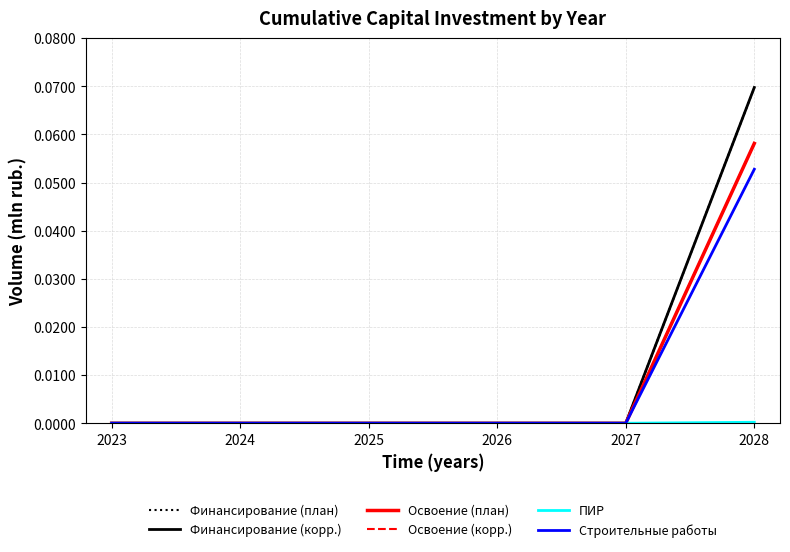

Is this an area chart (filled region under the line)?

No